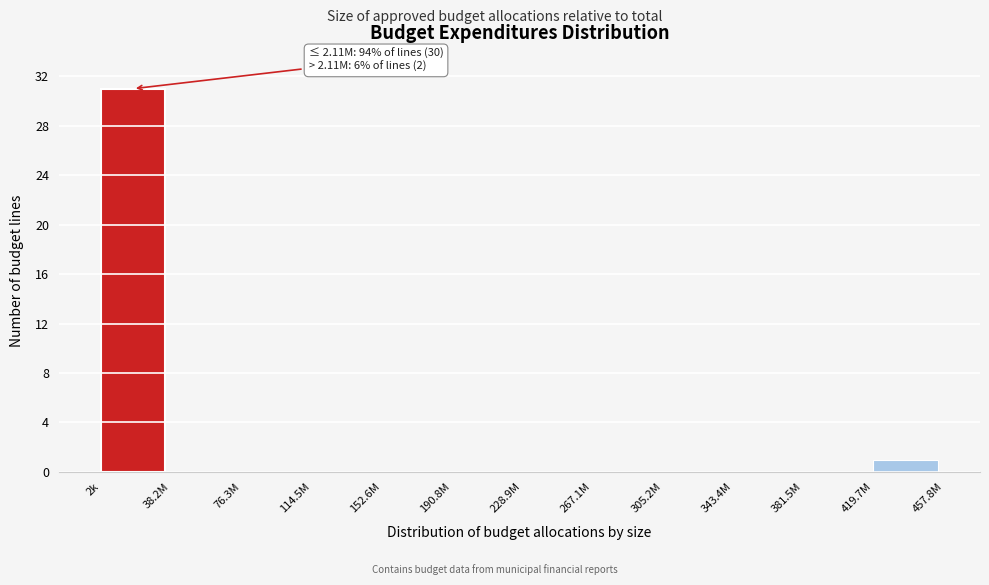

Reading left to right, list all the values displayed in this chart.

2k=31	38.2M=0	76.3M=0	114.5M=0	152.6M=0	190.8M=0	228.9M=0	267.1M=0	305.2M=0	343.4M=0	381.5M=0	419.7M=1